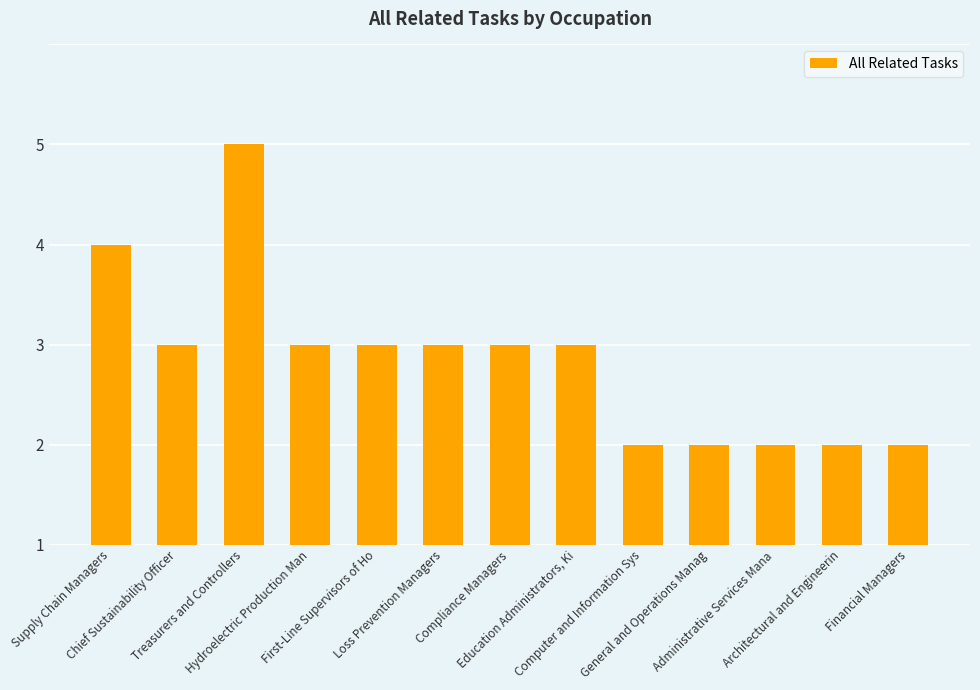

What value does the data have at Compliance Managers?

2